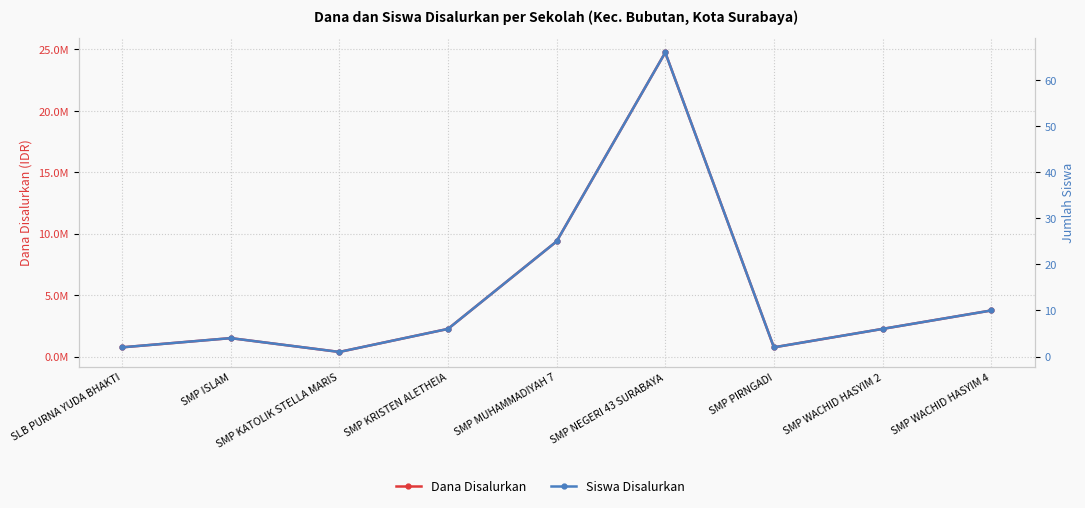

What is the sum of the Siswa Disalurkan values at SMP ISLAM and SMP KRISTEN ALETHEIA?

10